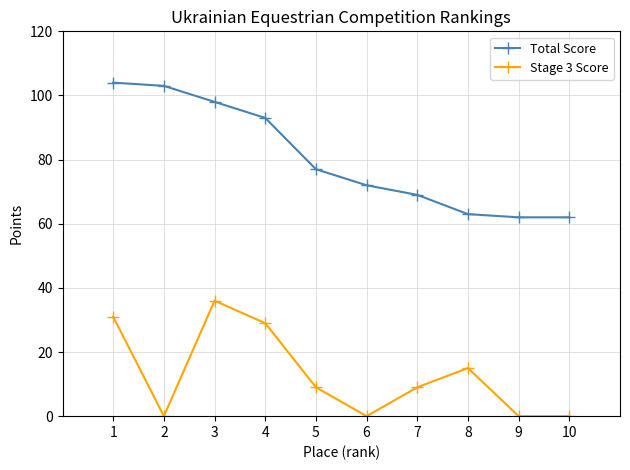

What is the average value of the Total Score series?

80